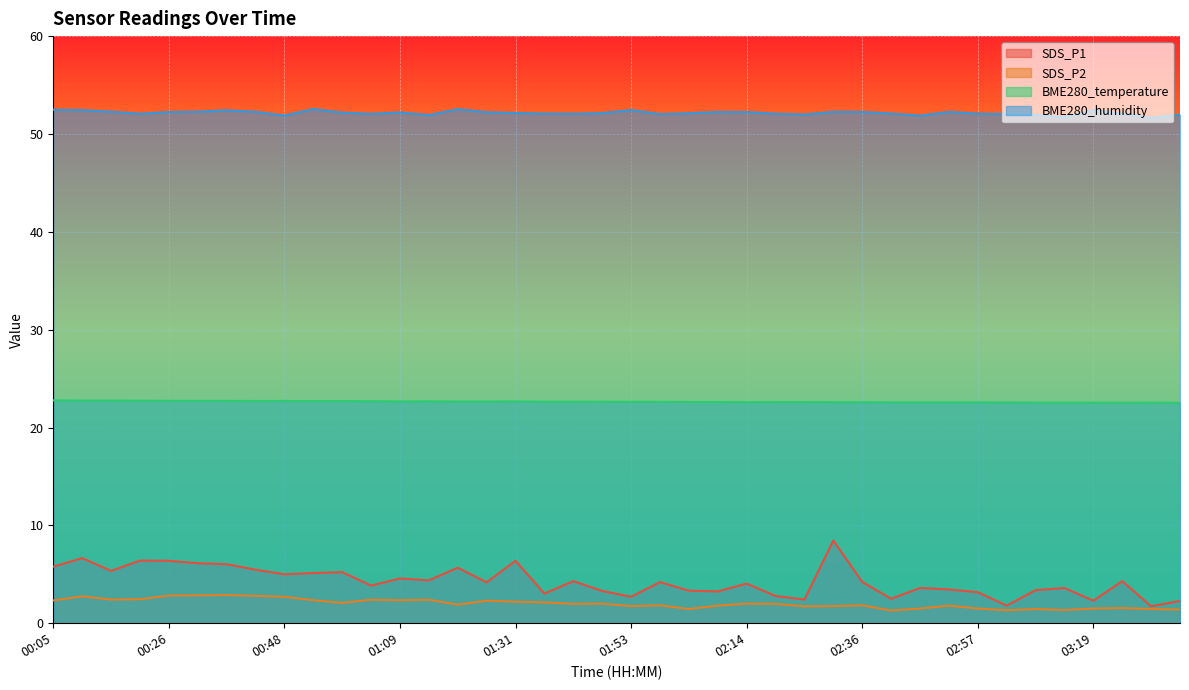

True or false: SDS_P2 and SDS_P1 intersect in this chart.

False